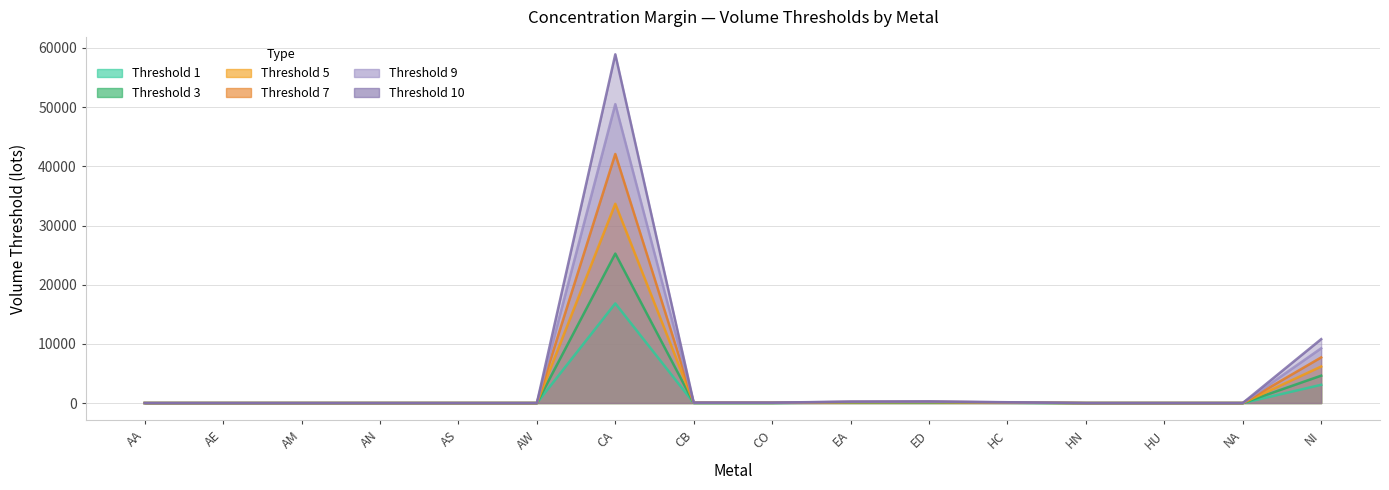

Rank the series at AS from highest to lowest value.

Threshold 10, Threshold 9, Threshold 7, Threshold 5, Threshold 3, Threshold 1